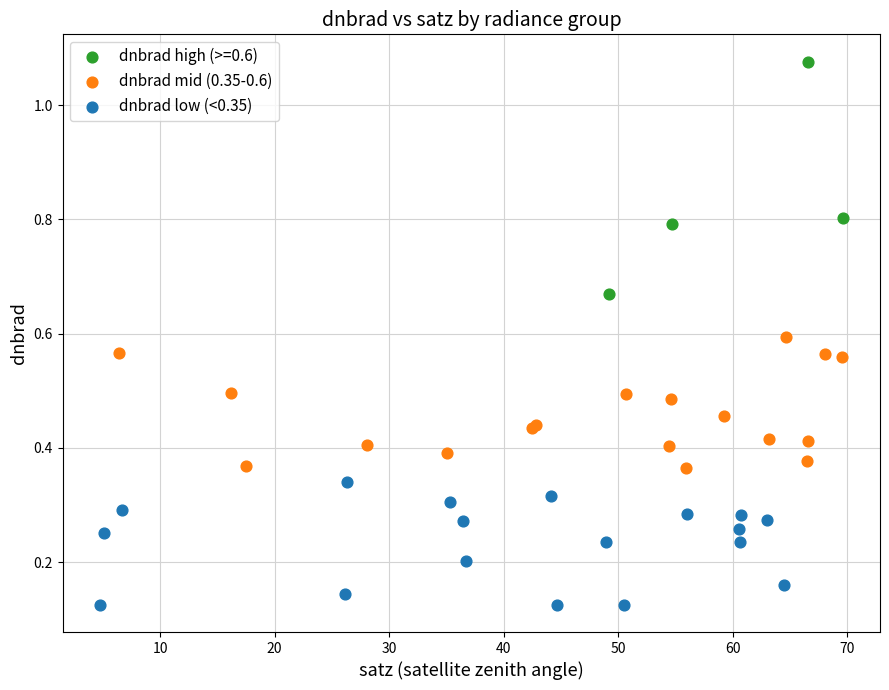

Which series contains the lowest Y value?

dnbrad low (<0.35)